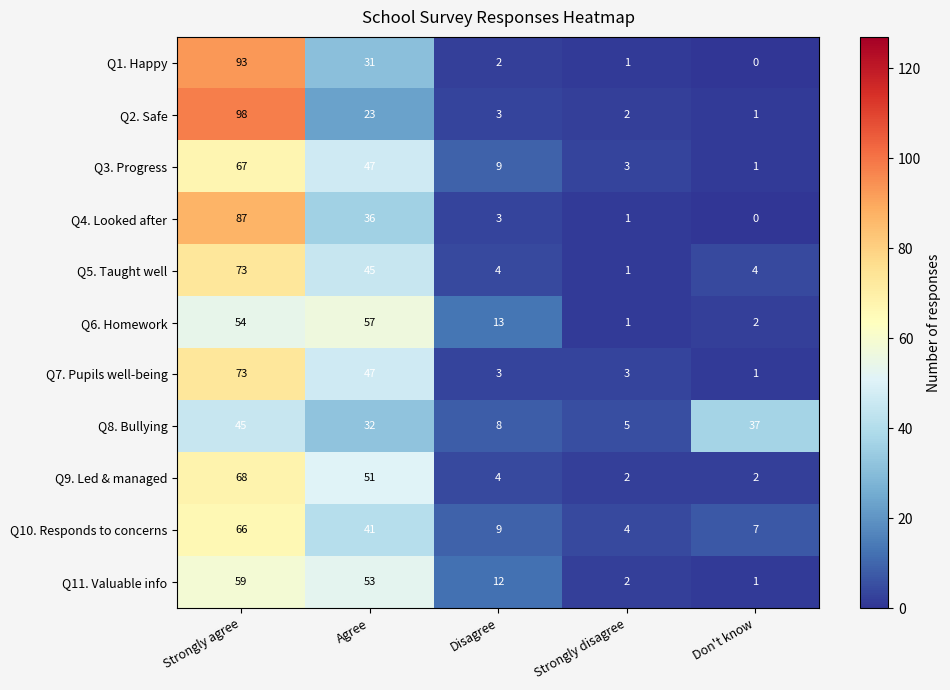

What is the greatest value displayed?

98